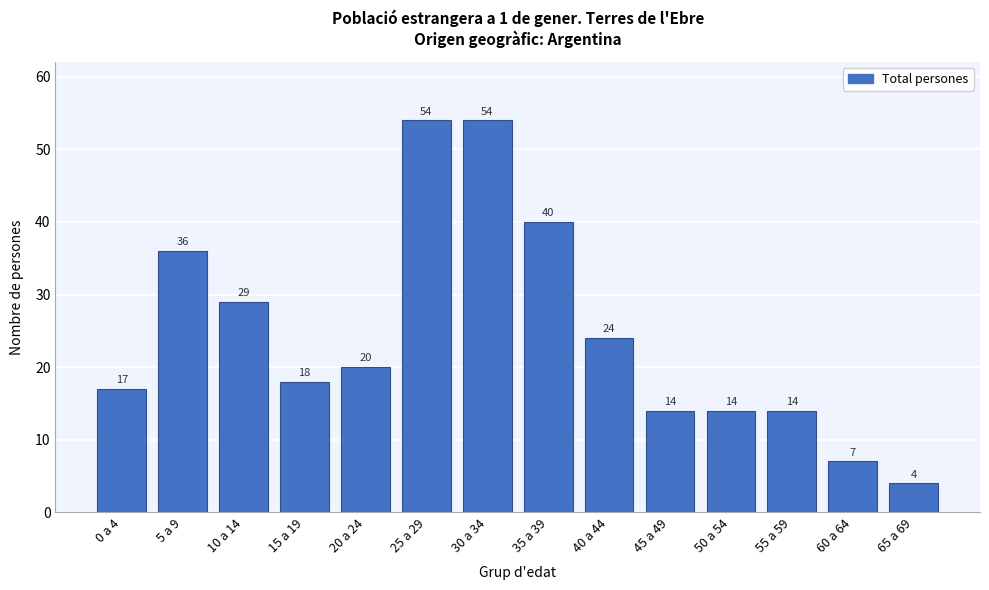

Reading left to right, list all the values displayed in this chart.

0 a 4=17	5 a 9=36	10 a 14=29	15 a 19=18	20 a 24=20	25 a 29=54	30 a 34=54	35 a 39=40	40 a 44=24	45 a 49=14	50 a 54=14	55 a 59=14	60 a 64=7	65 a 69=4